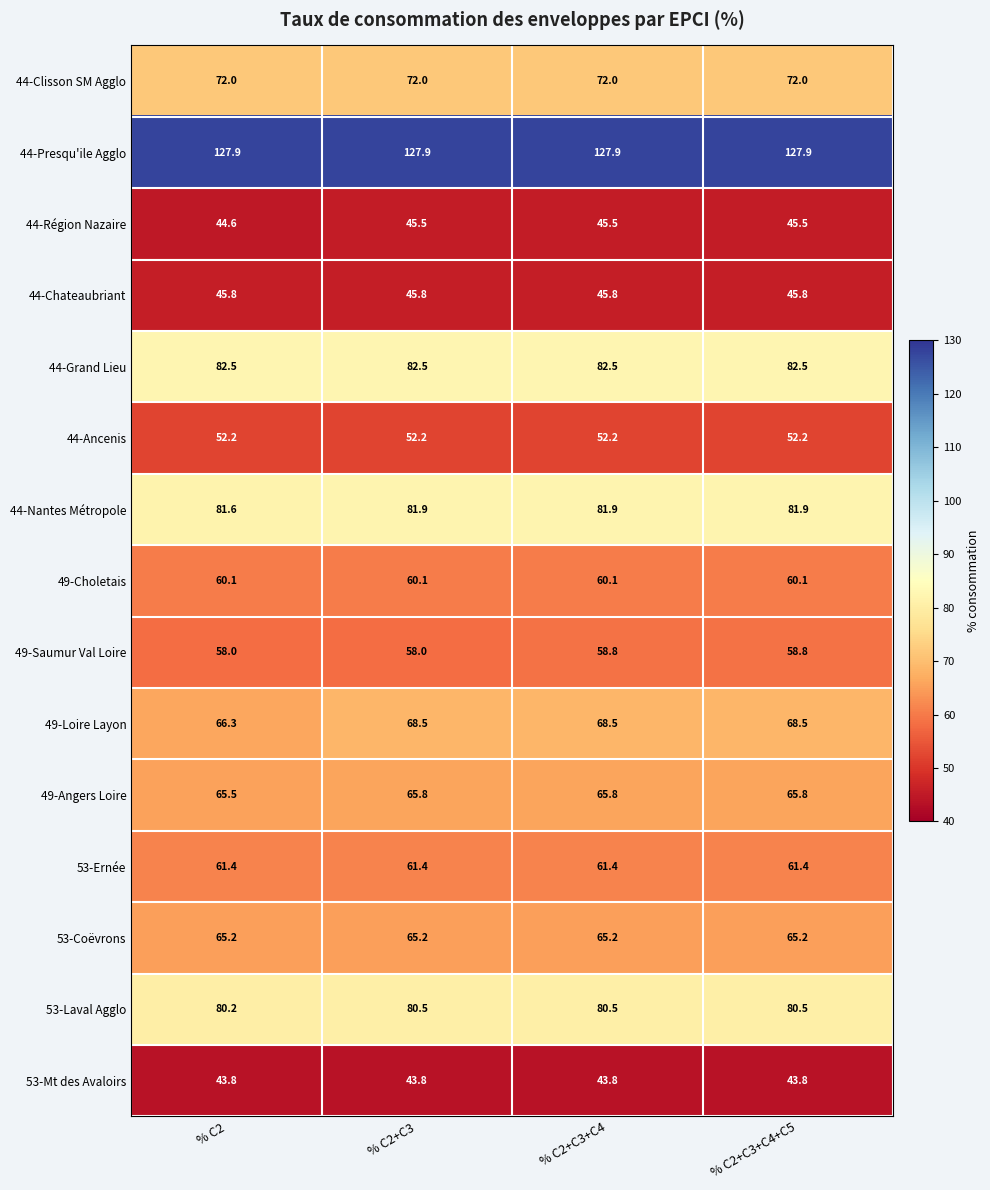

What is the highest value of the 44-Nantes Métropole series?

81.9